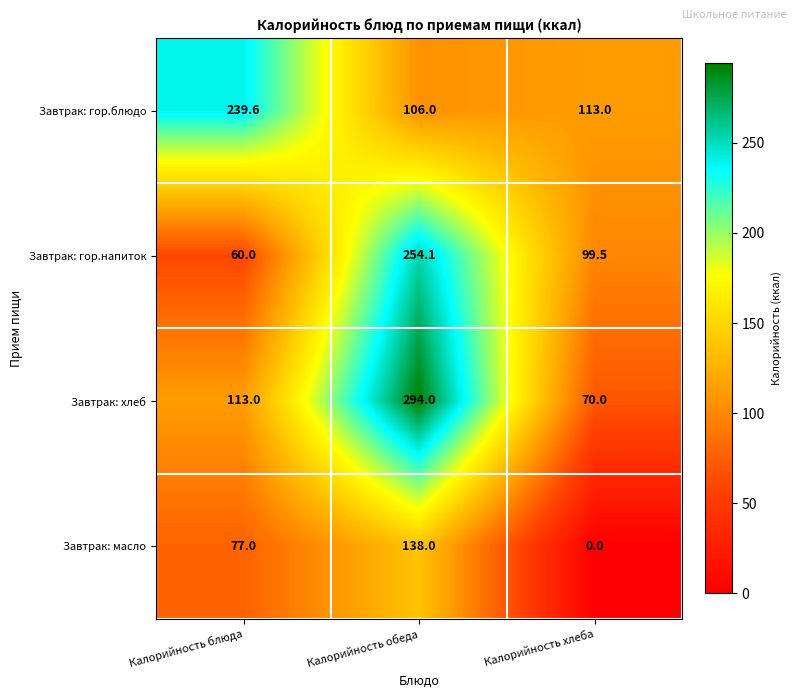

What is the spread (max minus min) of values at Калорийность хлеба?

113.0